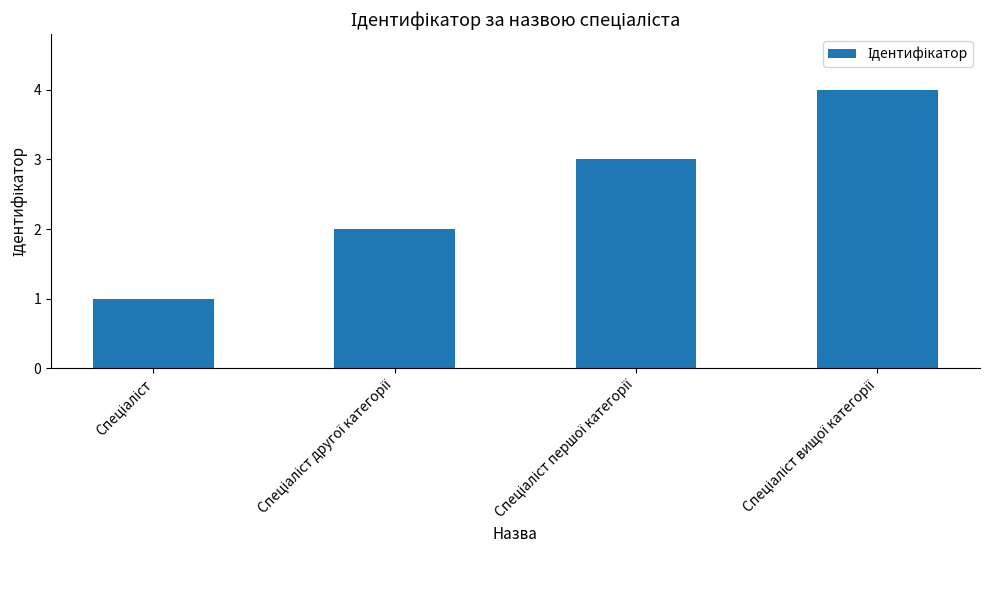

What is the difference between the maximum and minimum values?

3